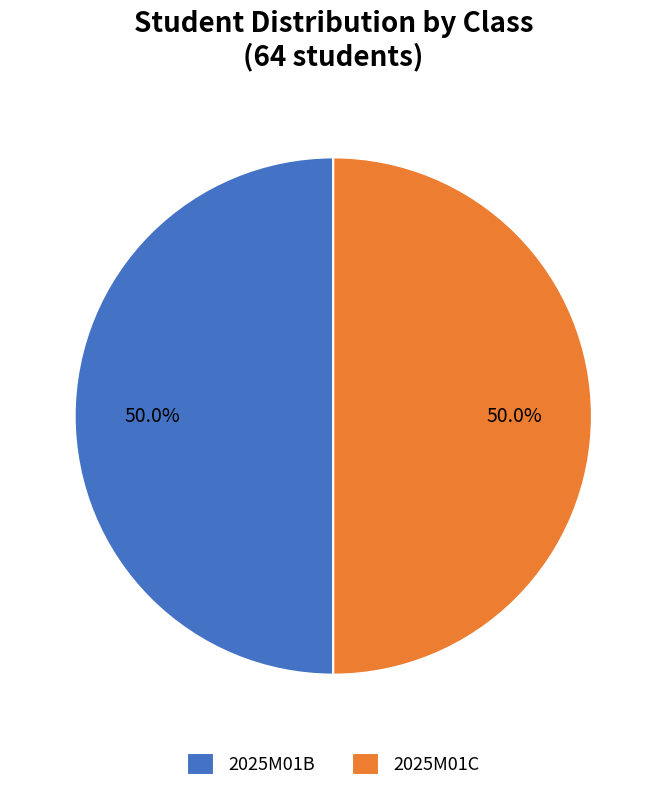

Approximately how many times larger is the value at 2025M01C compared to 2025M01B?

1.0